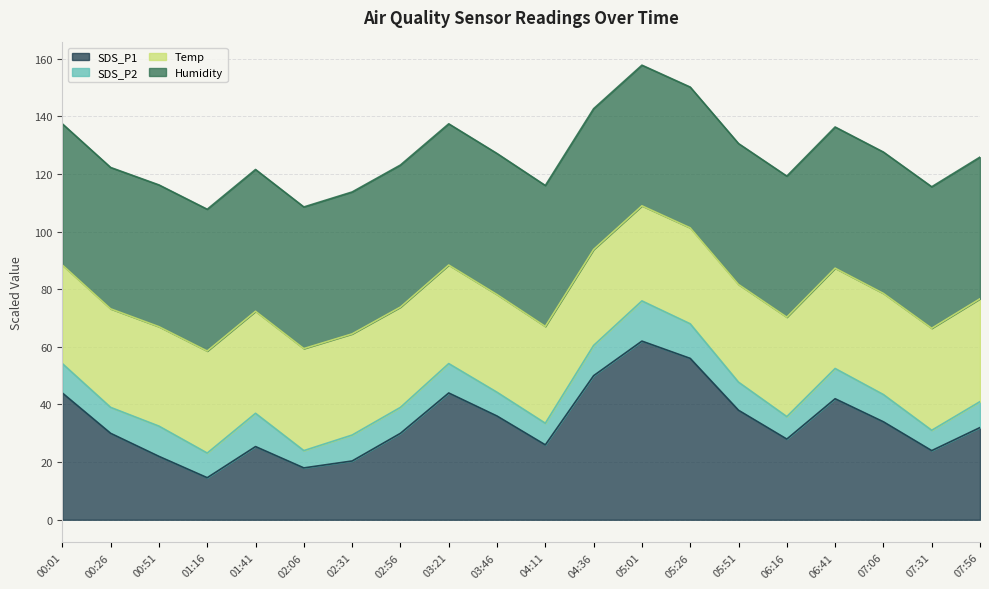

Reading left to right, list all the values displayed in this chart.

SDS_P1: 2.2	1.5	1.1	0.7	1.3	0.9	1.0	1.5	2.2	1.8	1.3	2.5	3.1	2.8	1.9	1.4	2.1	1.7	1.2	1.6
SDS_P2: 0.7	0.6	0.7	0.6	0.8	0.4	0.6	0.6	0.7	0.6	0.5	0.7	0.9	0.8	0.7	0.5	0.7	0.6	0.5	0.6
Temp: 11.4	11.4	11.5	11.8	11.8	11.8	11.7	11.6	11.4	11.3	11.2	11.1	11.0	11.1	11.3	11.5	11.6	11.7	11.8	11.9
Humidity: 98.0	98.1	98.4	98.4	98.4	98.3	98.5	98.6	98.0	97.9	97.8	97.7	97.6	97.7	97.8	97.9	98.0	98.1	98.2	98.3